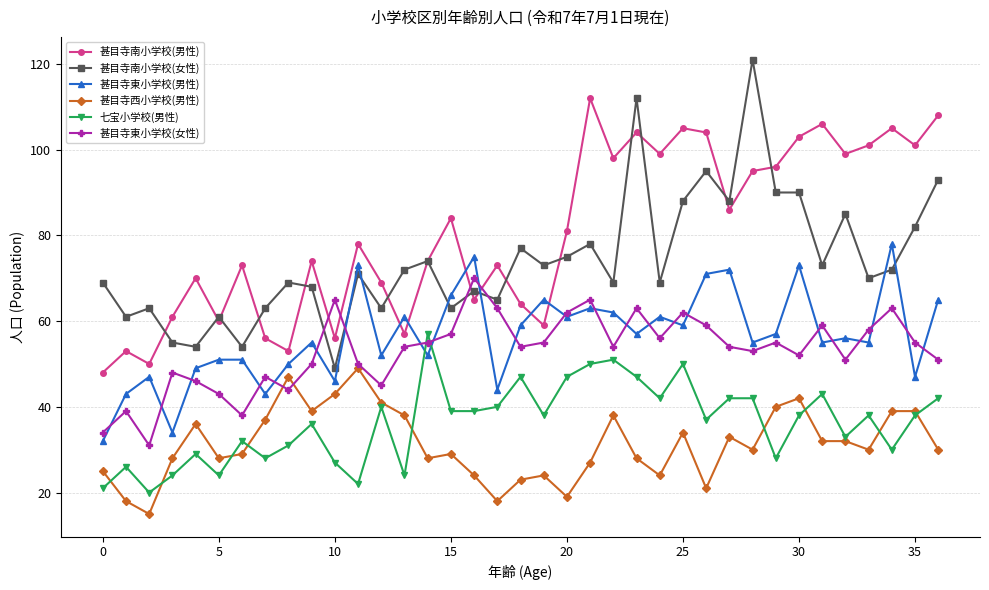

Which series has the largest total across all categories?

甚目寺南小学校(男性)